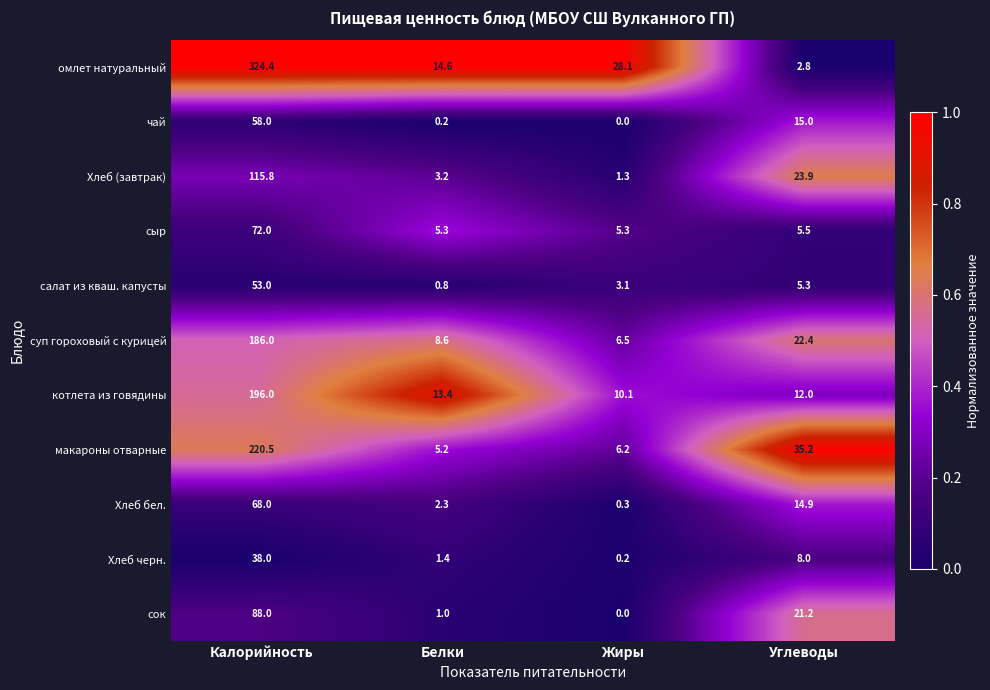

What is the spread (max minus min) of values at Белки?

14.4